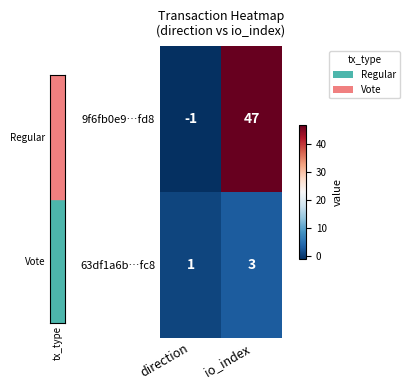

Which series has the largest total across all categories?

9f6fb0e9…fd8